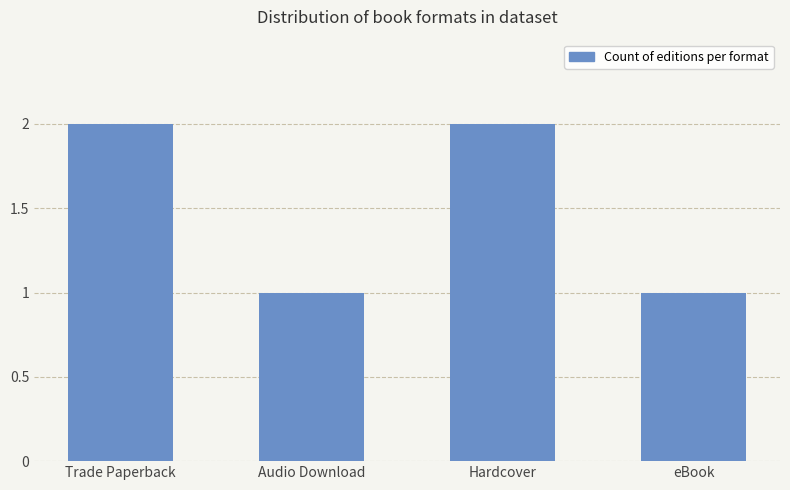

Between Trade Paperback and Audio Download, which is larger?

Trade Paperback